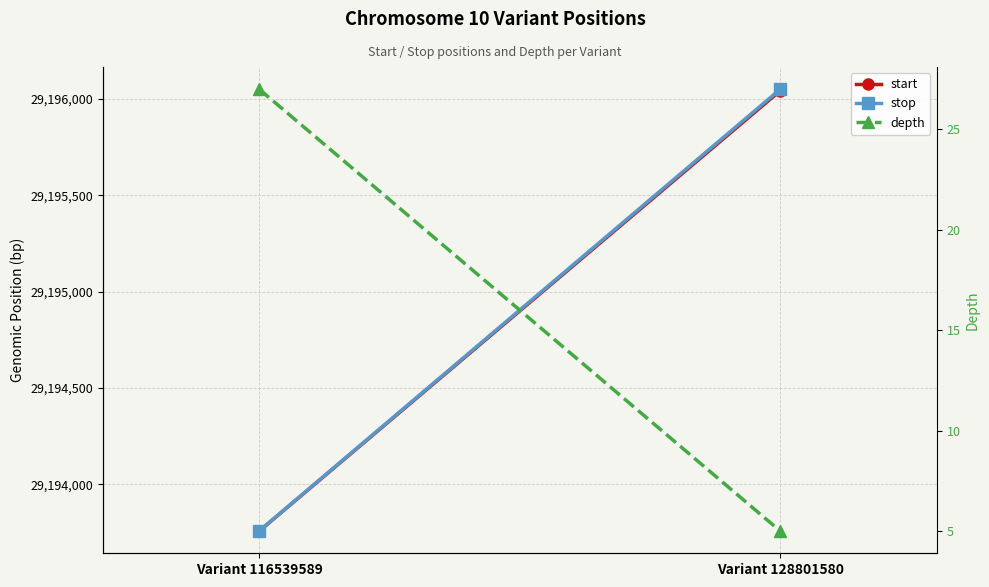

What is the difference between the stop values at Variant 116539589 and Variant 128801580?

2293